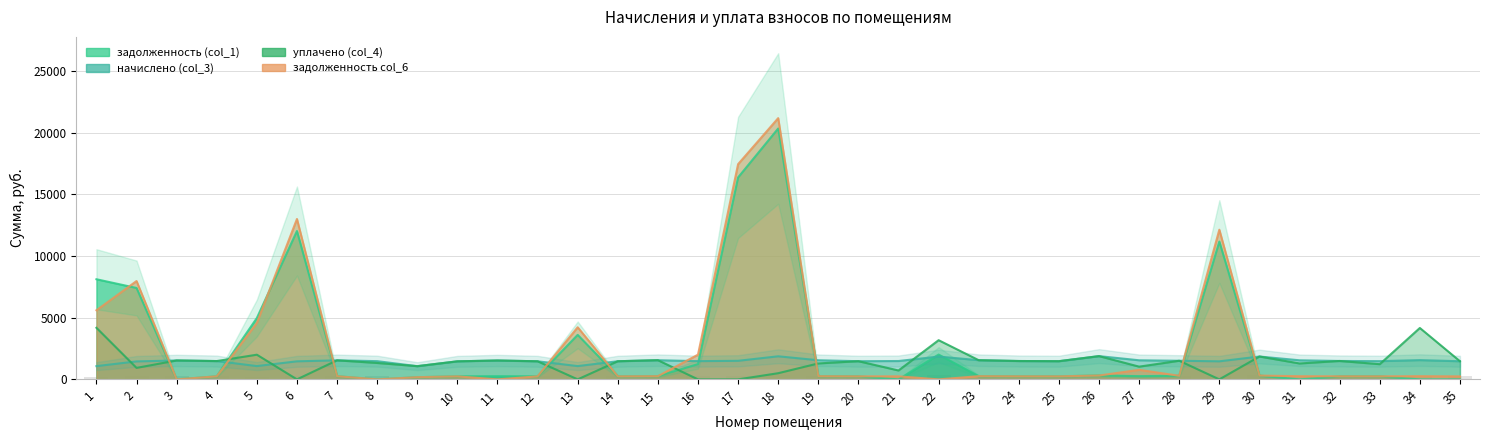

The уплачено (col_4) series shows 937.0 at 28. True or false?

False